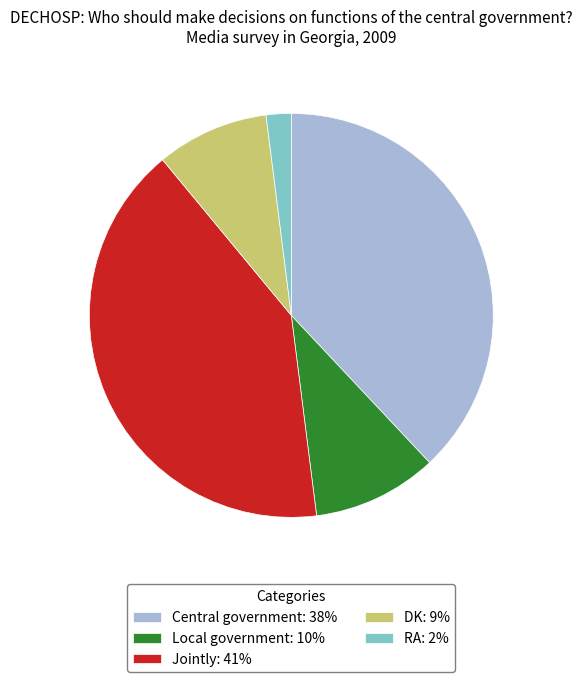

Approximately how many times larger is the value at Central government compared to DK?

4.2